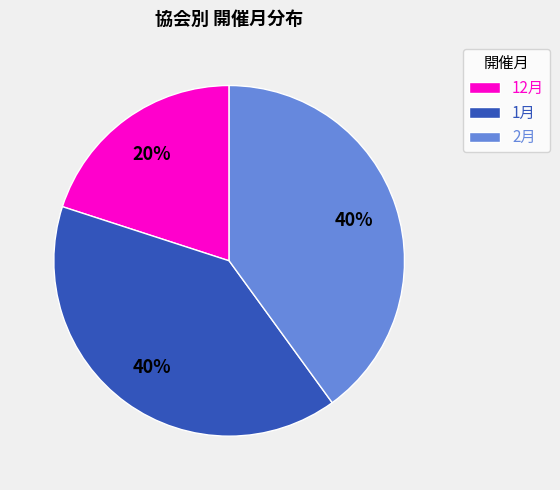

Is there any slice that represents more than half of the pie?

No